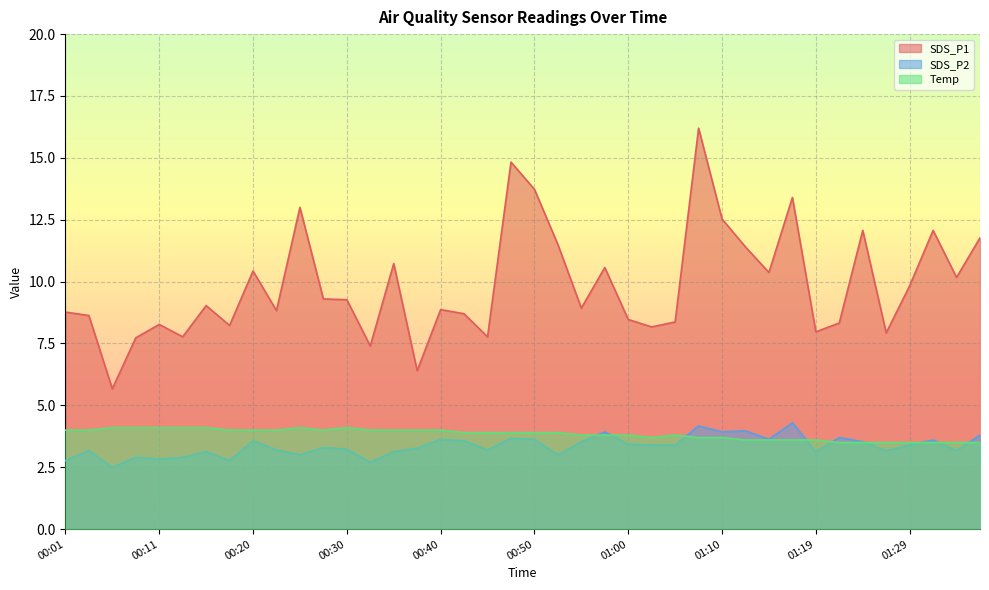

True or false: Temp and SDS_P1 cross at least once.

False